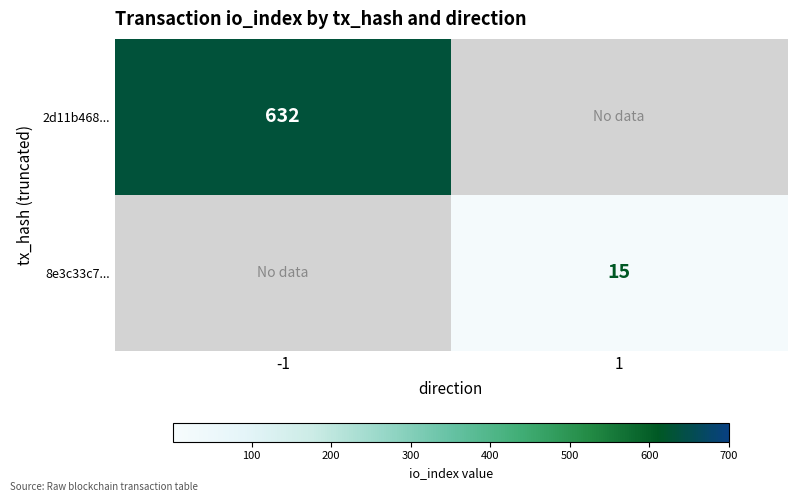

The value of 2d11b468... at -1 is 632. True or false?

True